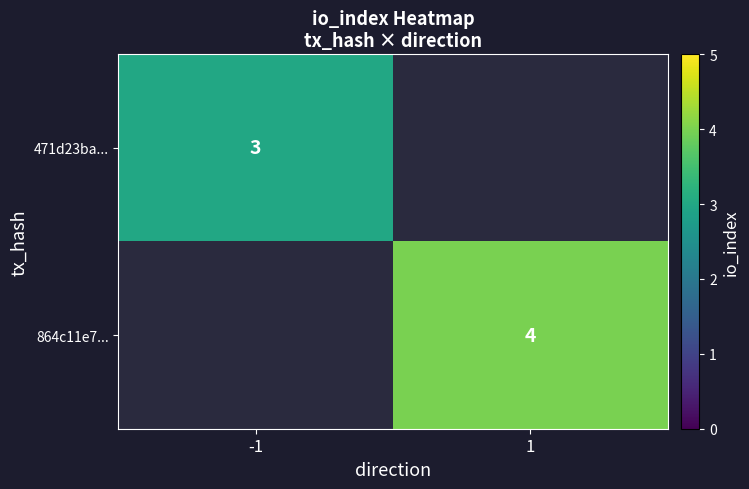

The 471d23ba... series shows 4 at -1. True or false?

False